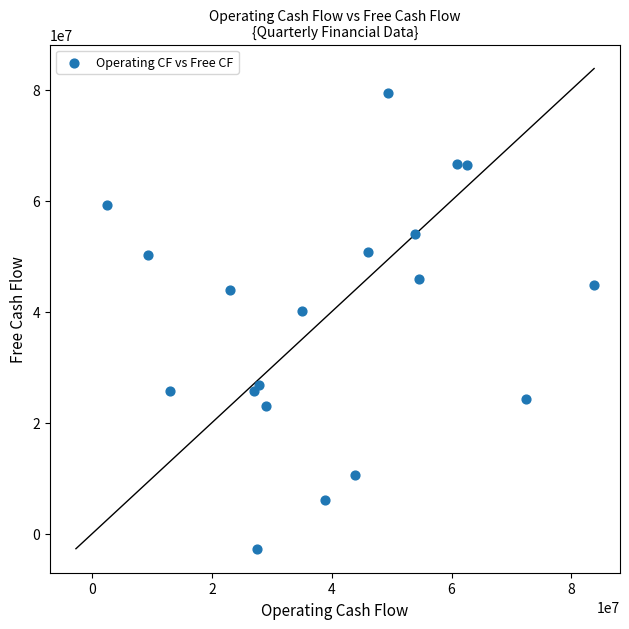

What is the range of X values (max minus min)?

81405000